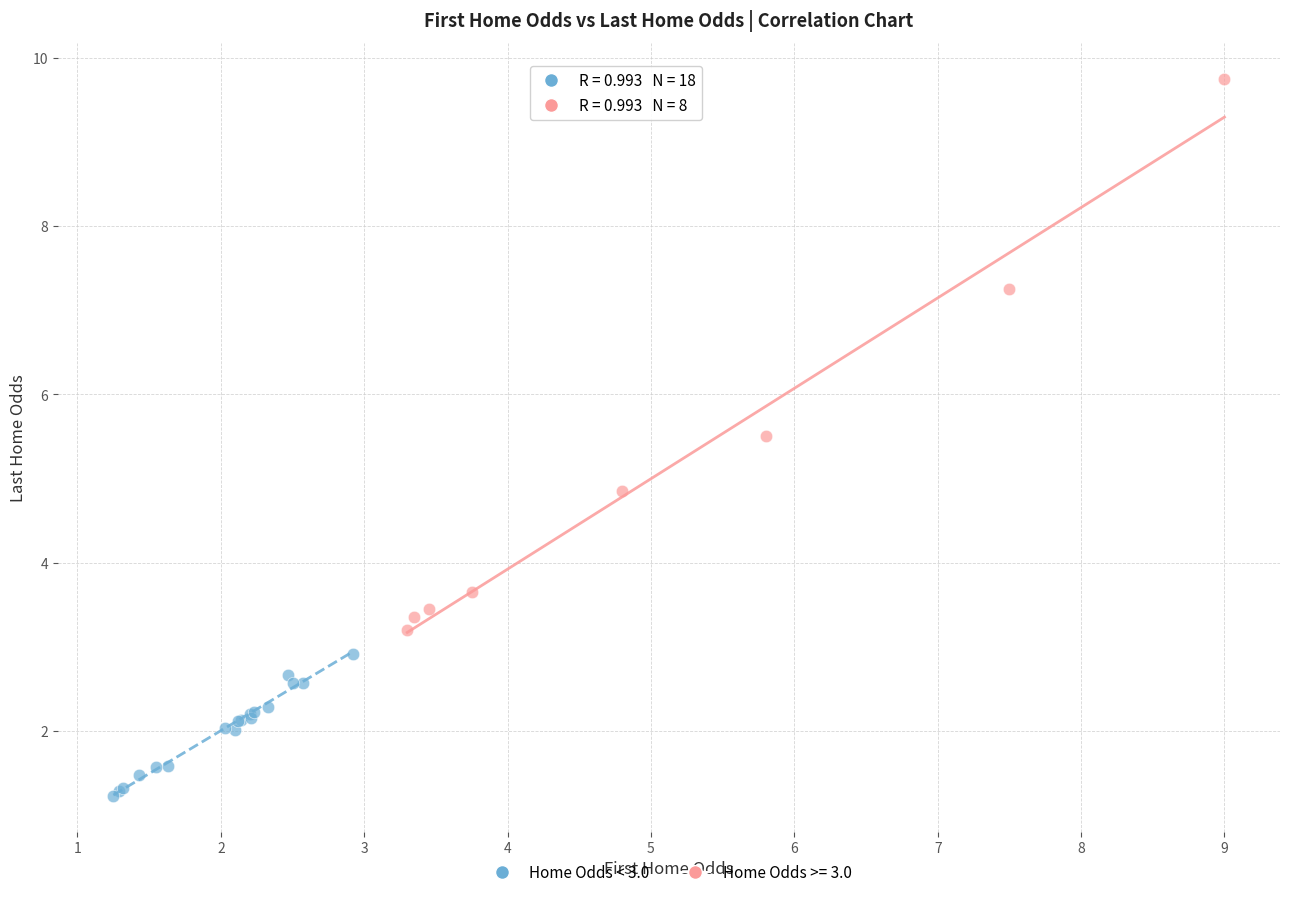

Which series has the widest spread of Y values?

Home Odds >= 3.0